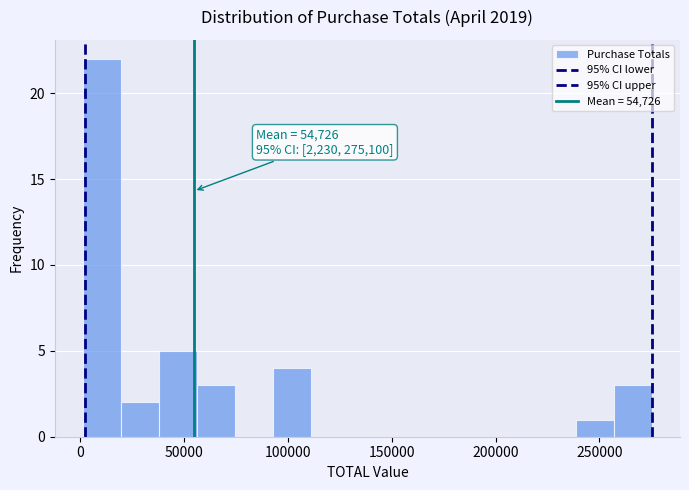

Read against the x-axis, roughly where is the centre of the tallest bar?

10000